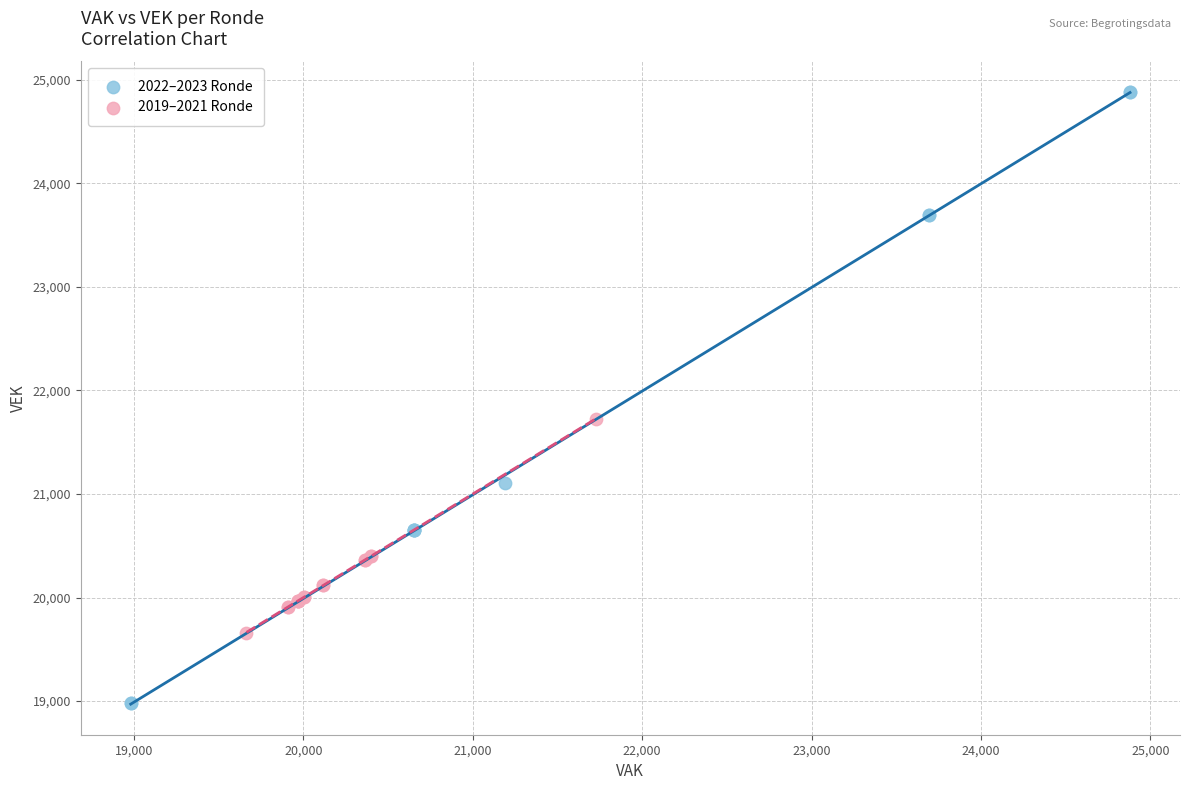

Which series contains the lowest Y value?

2022–2023 Ronde